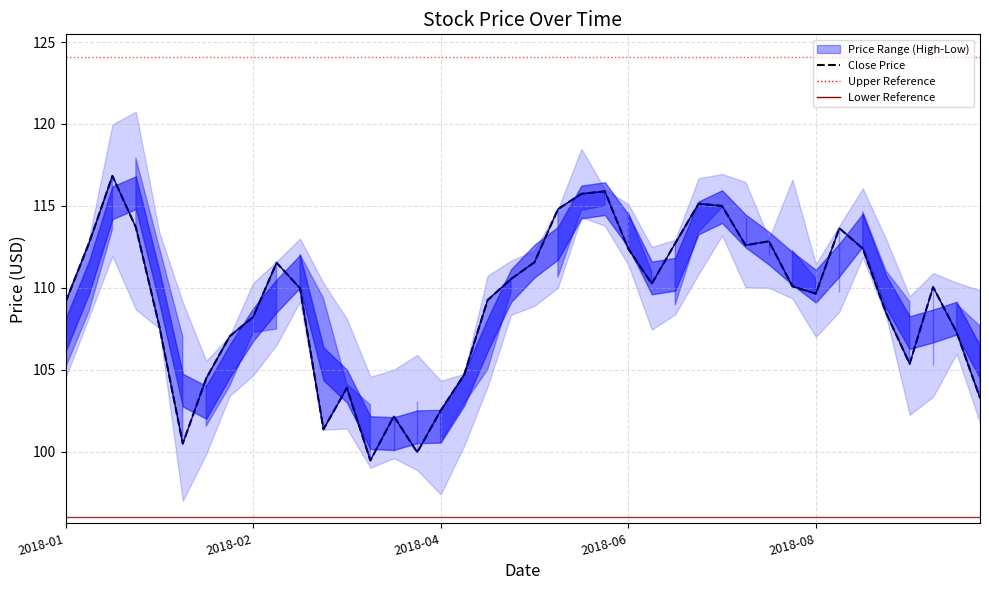

What is the sum of all Close values?

4364.7